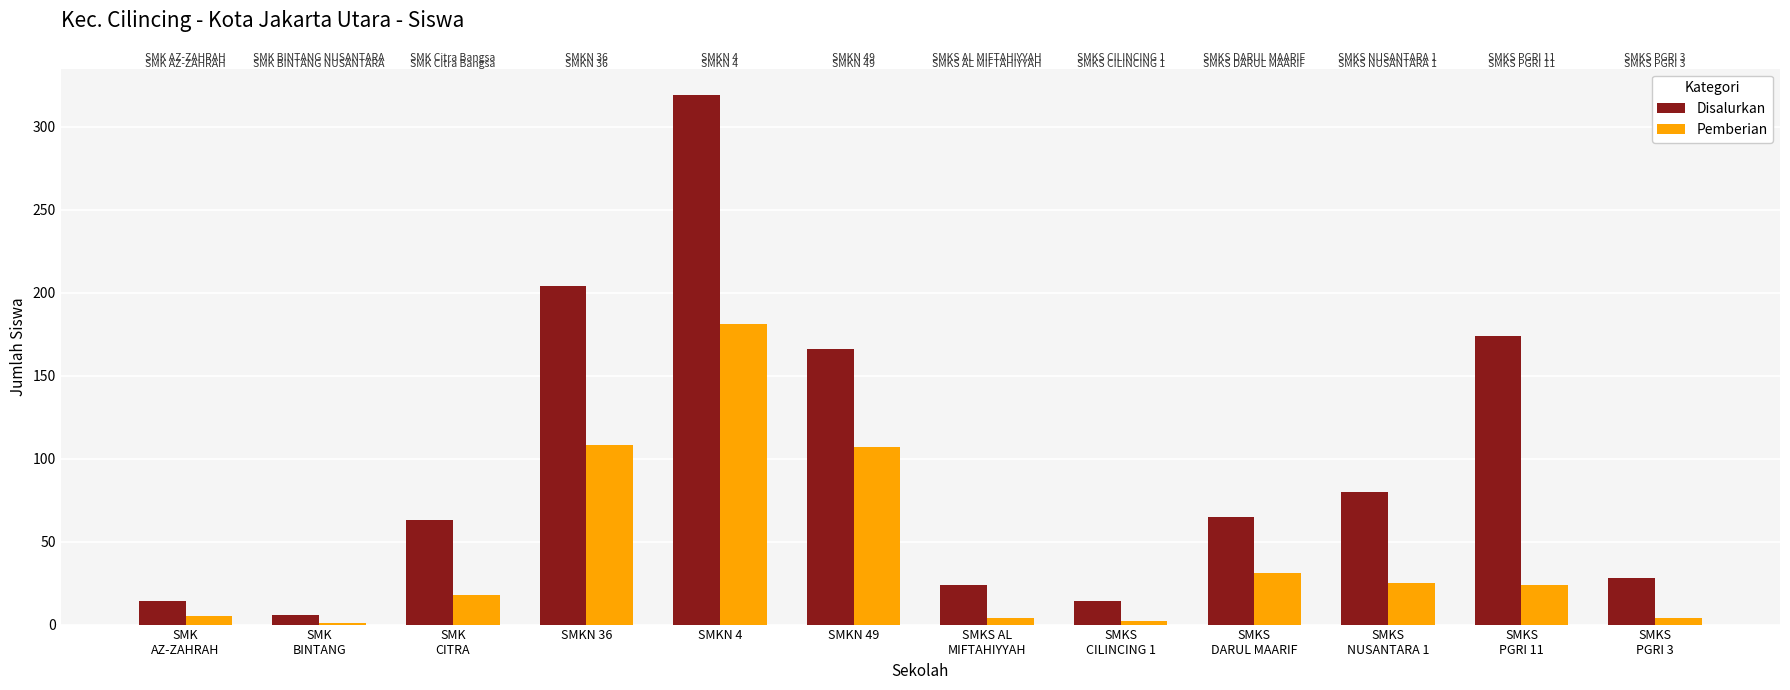

At which category is the sum across all series the highest?

SMKN 4